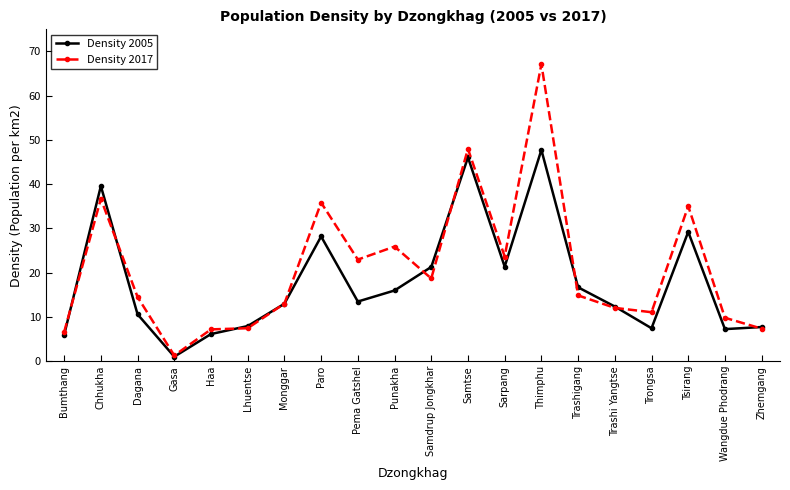

What is the spread (max minus min) of values at Bumthang?

0.6